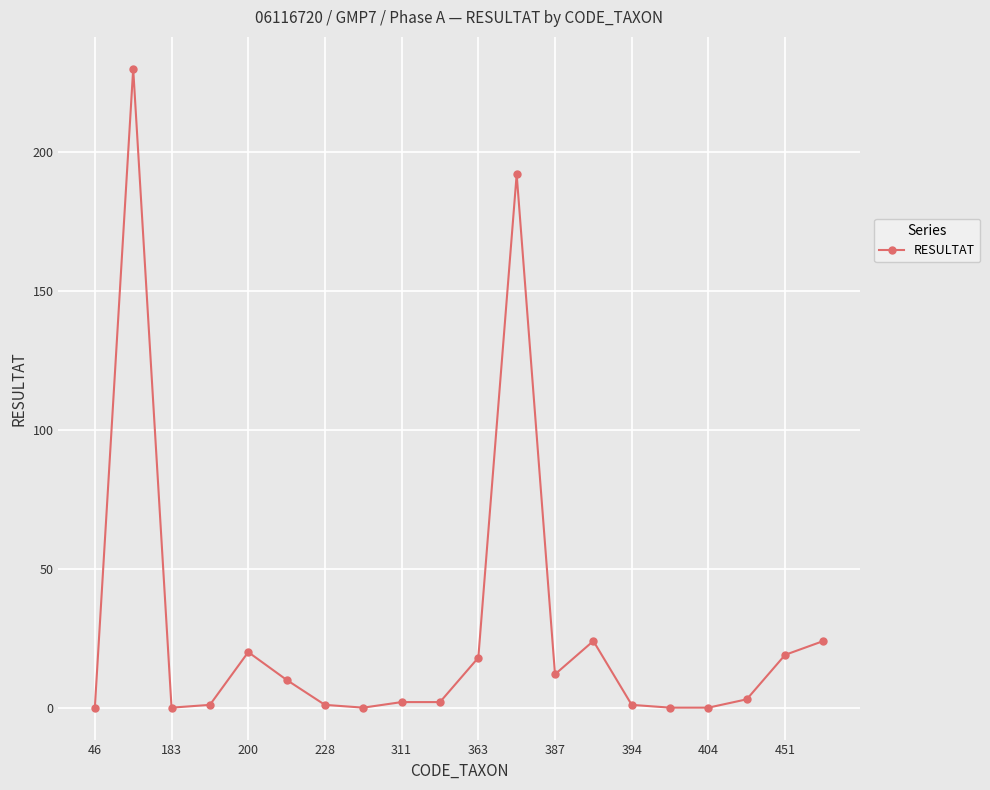

How many categories are shown in the chart?

20